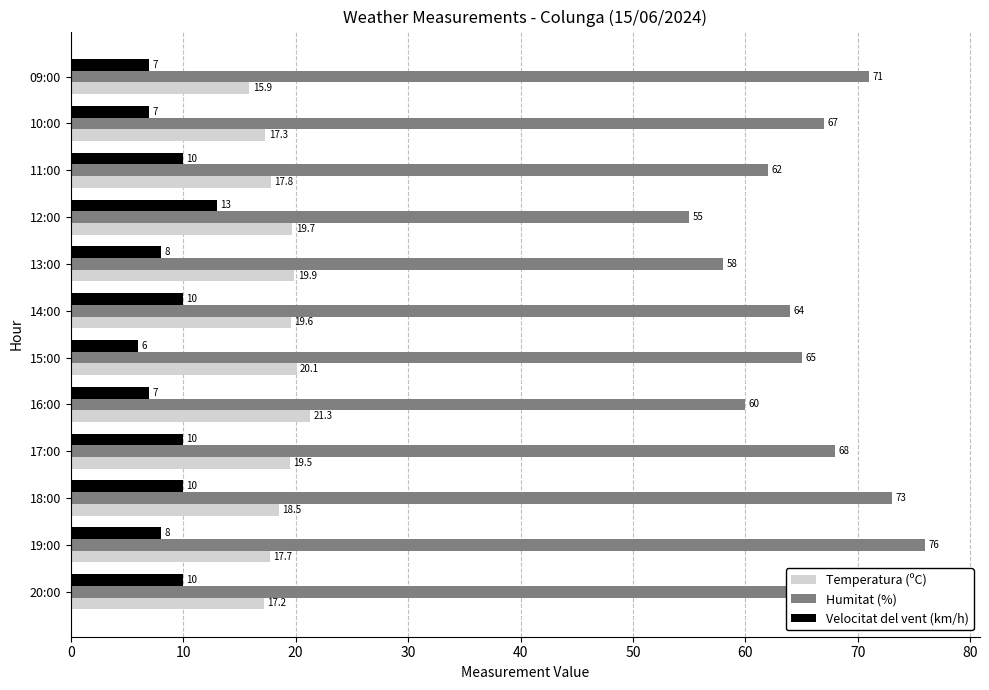

At 13:00, list the series in order from largest to smallest.

Humitat (%), Temperatura (ºC), Velocitat del vent (km/h)